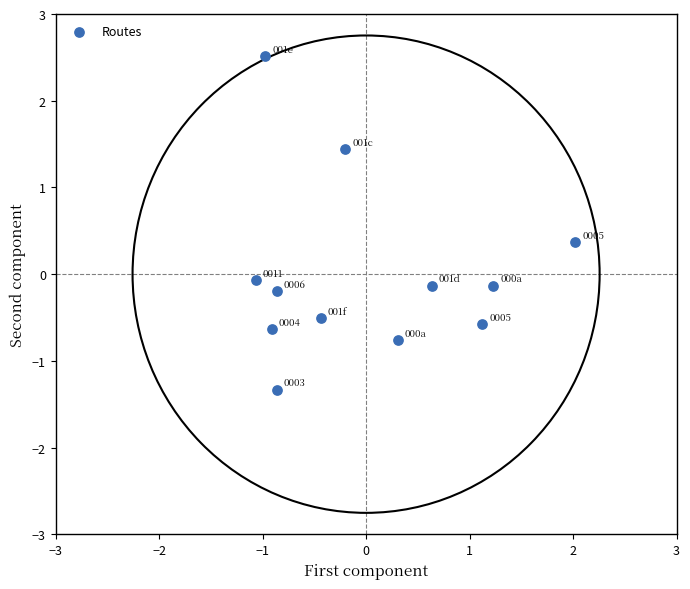

What is the range of Y values (max minus min)?

3.8